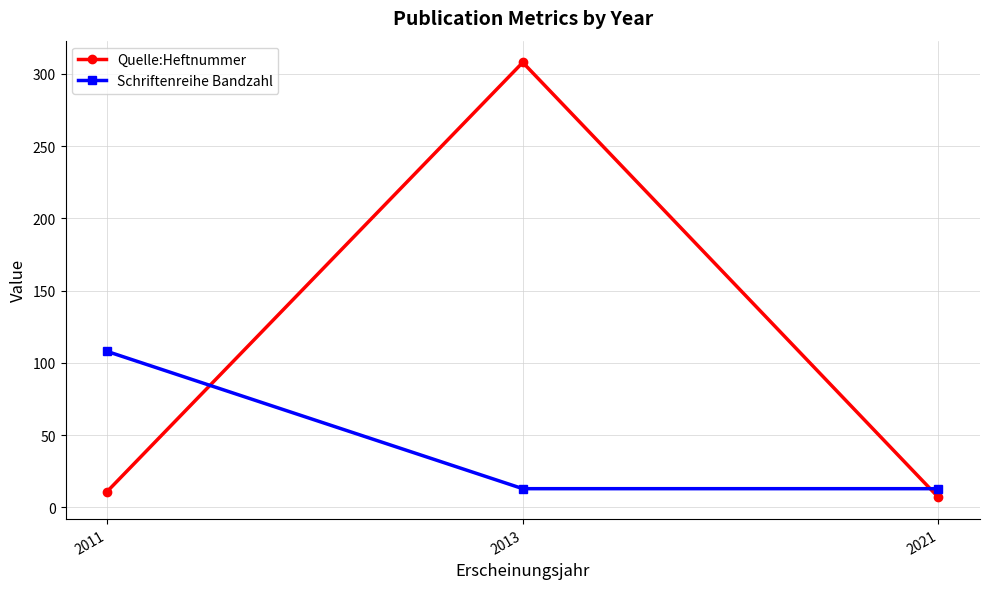

The value of Schriftenreihe Bandzahl at 2011 is 67. True or false?

False